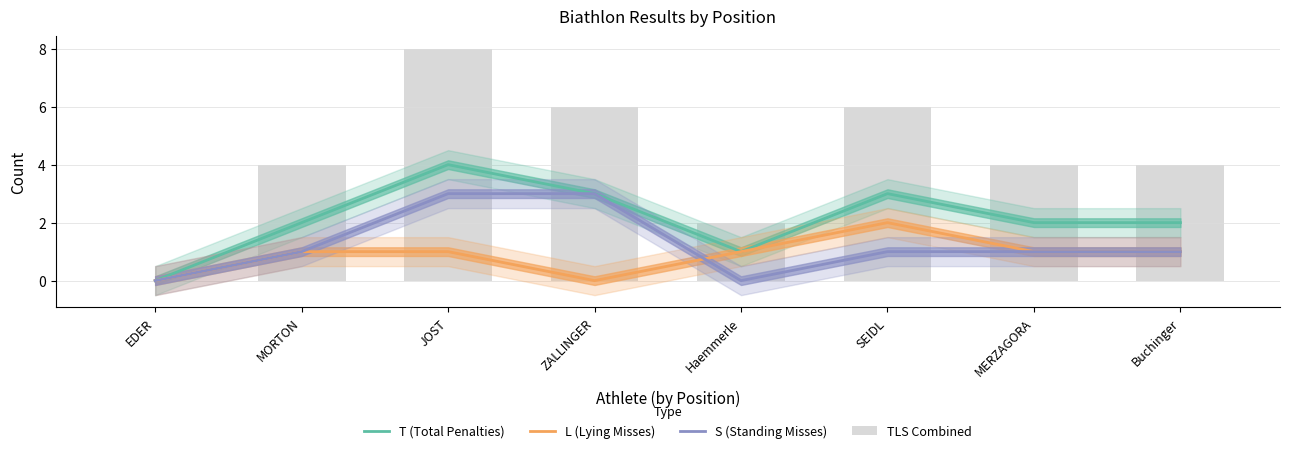

At which category is the sum across all series the highest?

JOST